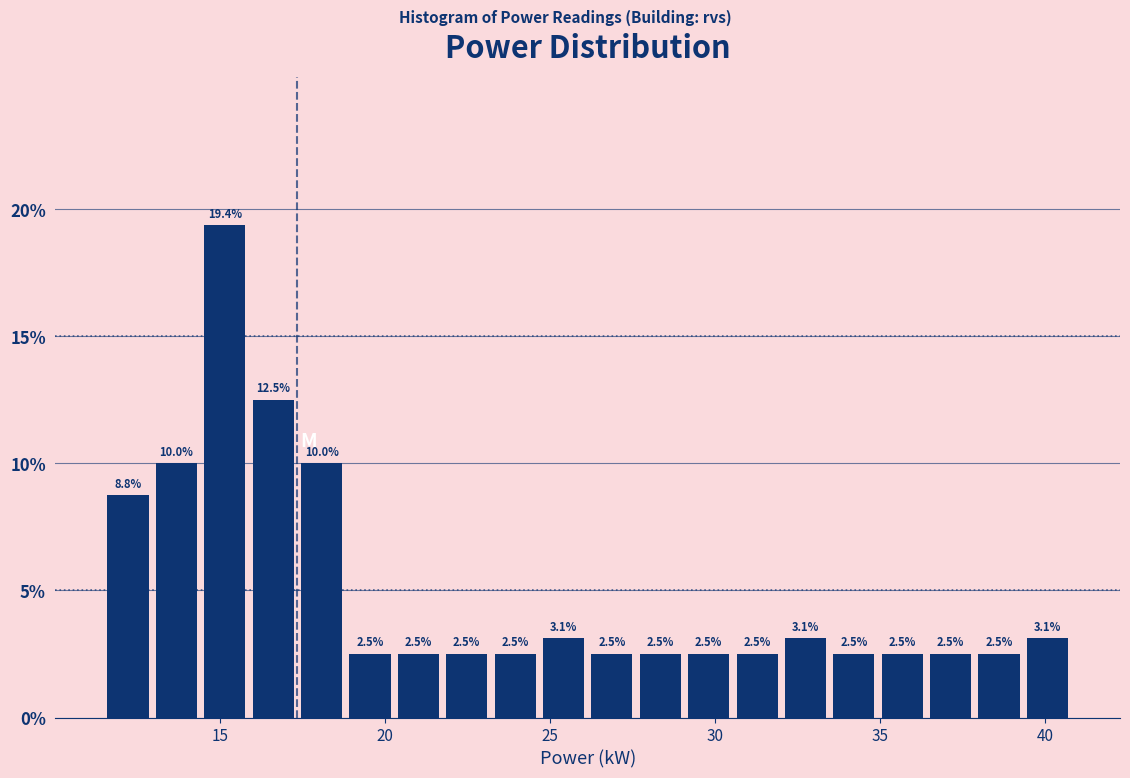

Around what value on the x-axis is the tallest bar? Give the approximate position of its centre, as read against the axis.

15.0